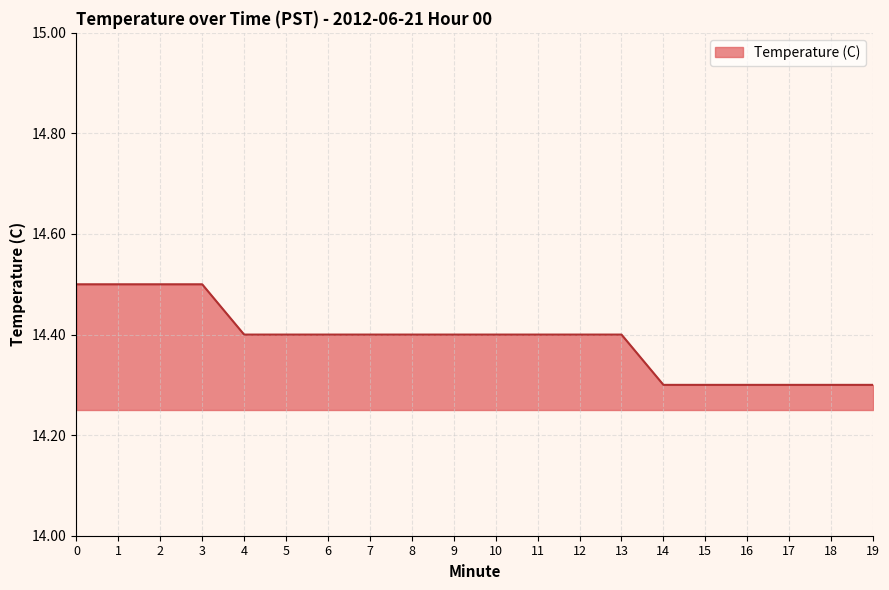

How many distinct data groups are displayed?

1